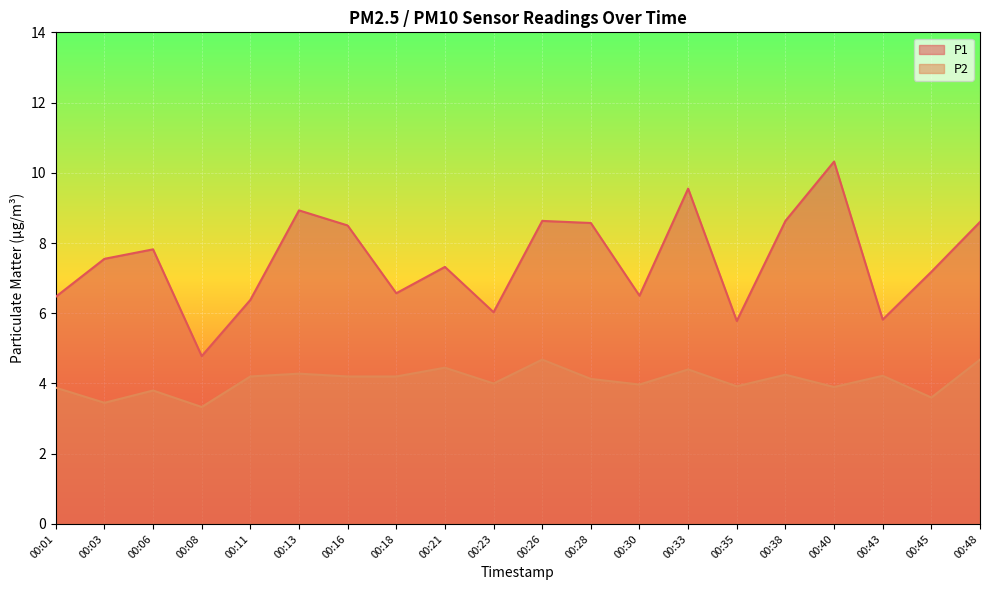

Rank the series at 00:28 from lowest to highest value.

P2, P1